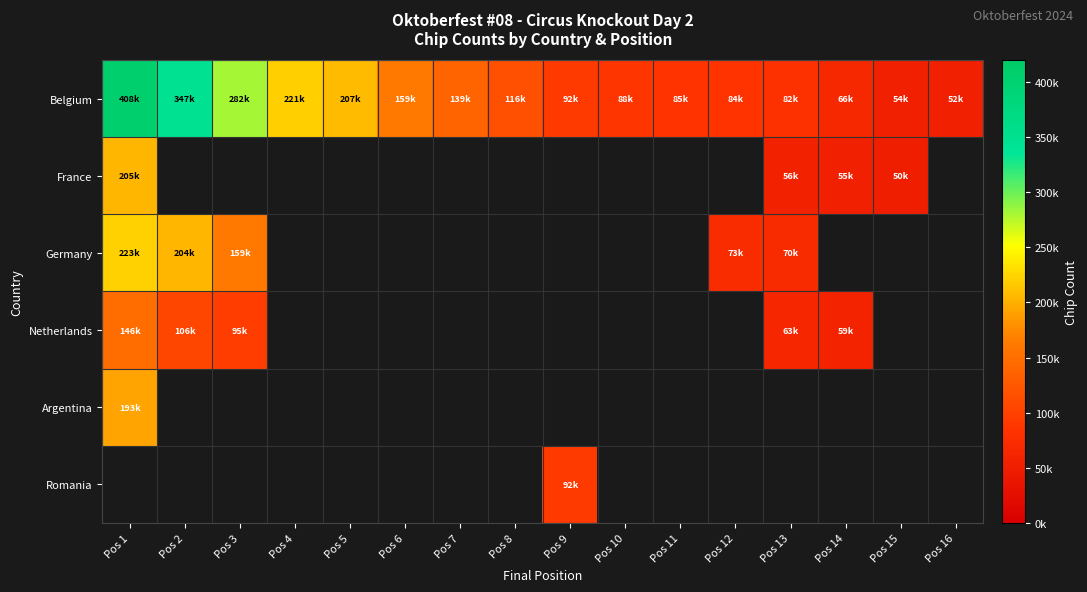

What is the difference between the highest and lowest values at Pos 5?

207000